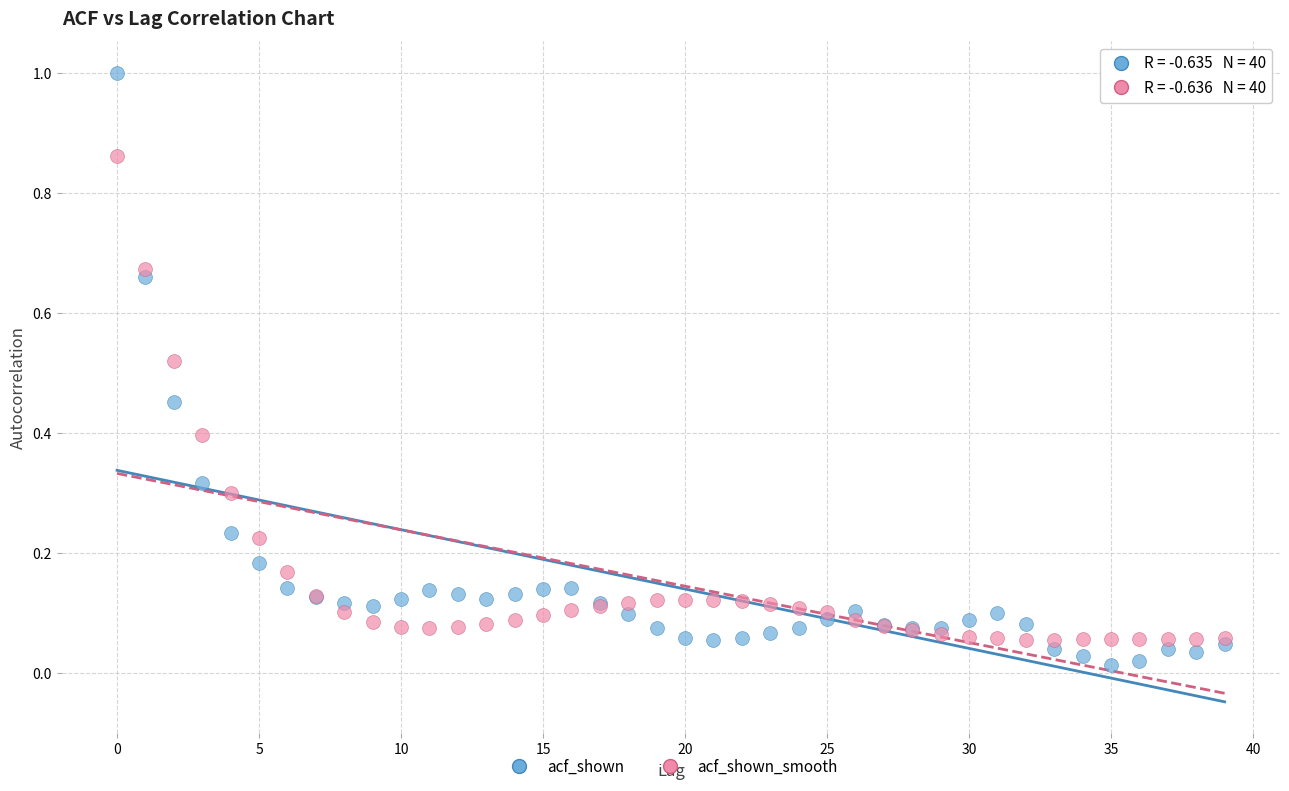

What are all the series names shown in the legend?

acf_shown, acf_shown_smooth